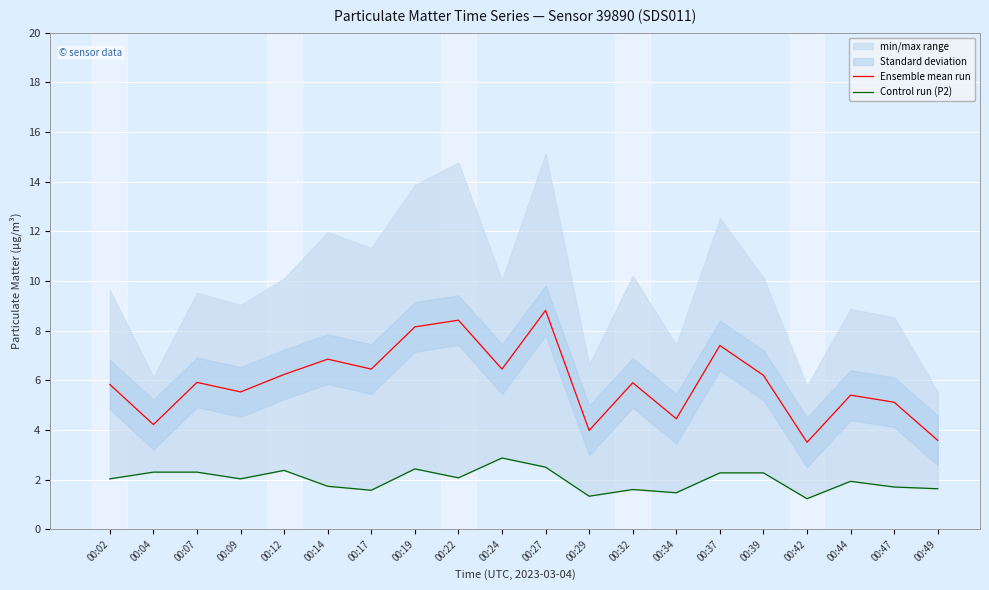

Which series changed the most between 00:27 and 00:47?

Ensemble mean run